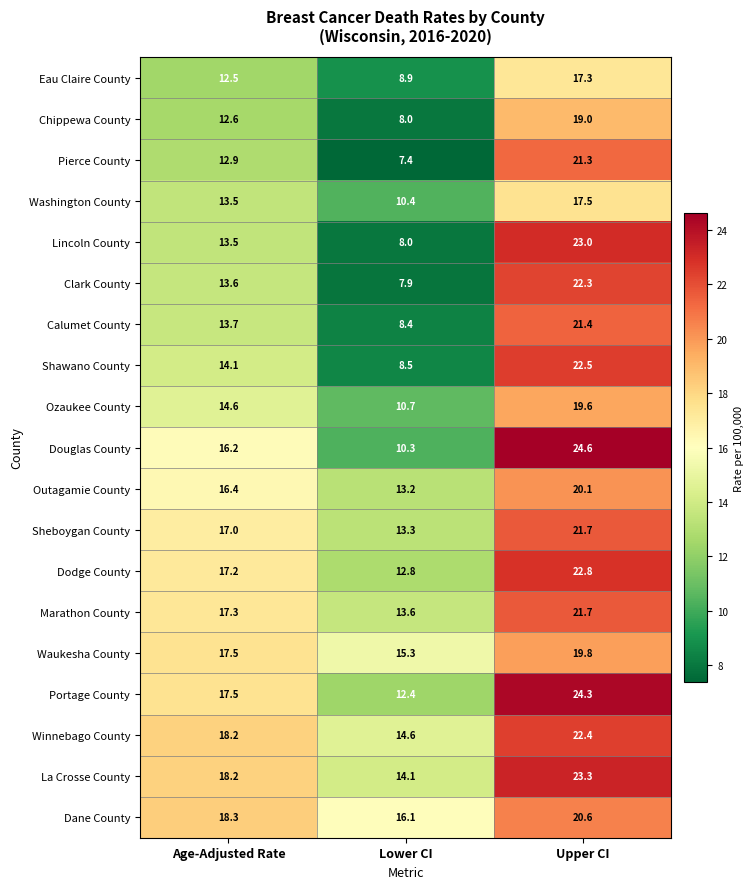

What is the highest value of the Pierce County series?

21.3